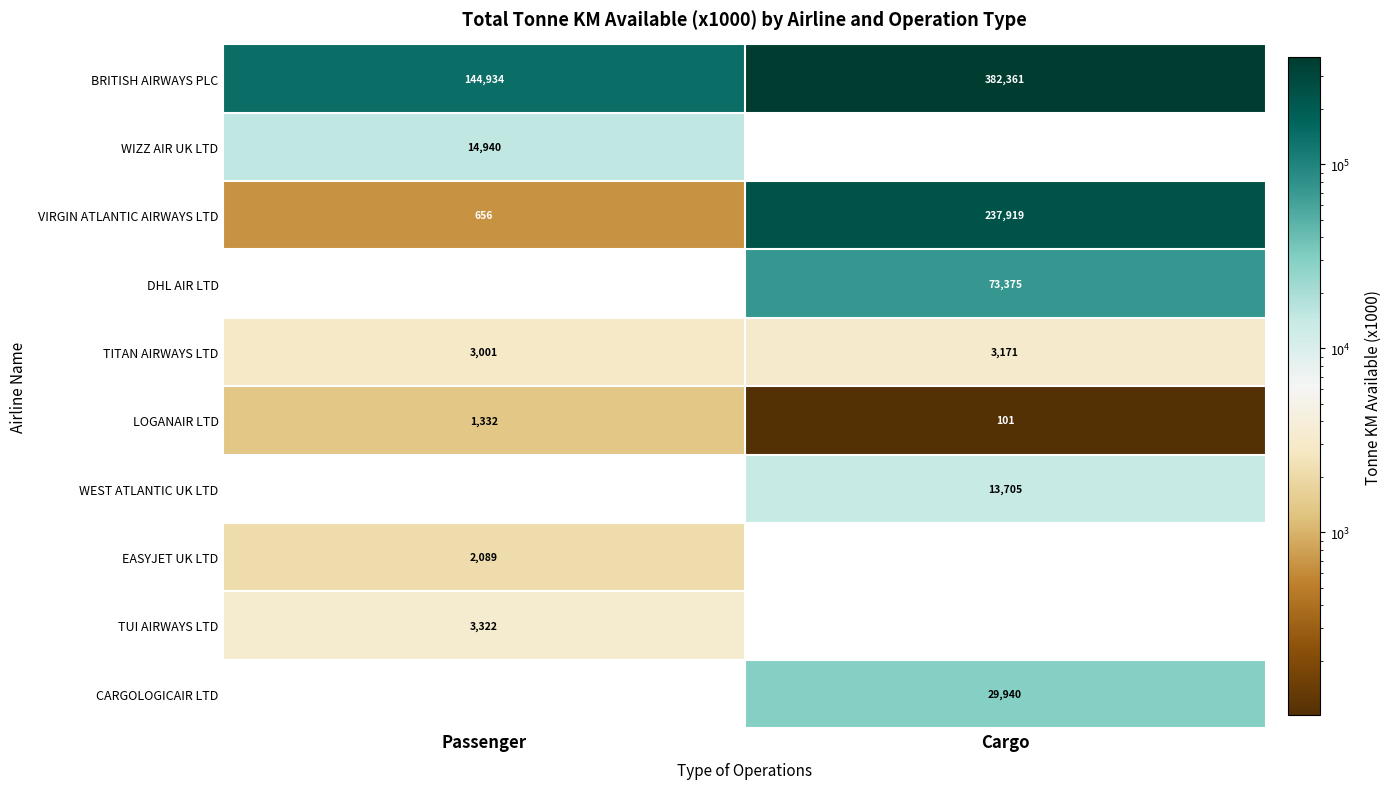

List the series in order of their peak value, lowest first.

LOGANAIR LTD, EASYJET UK LTD, TITAN AIRWAYS LTD, TUI AIRWAYS LTD, WEST ATLANTIC UK LTD, WIZZ AIR UK LTD, CARGOLOGICAIR LTD, DHL AIR LTD, VIRGIN ATLANTIC AIRWAYS LTD, BRITISH AIRWAYS PLC